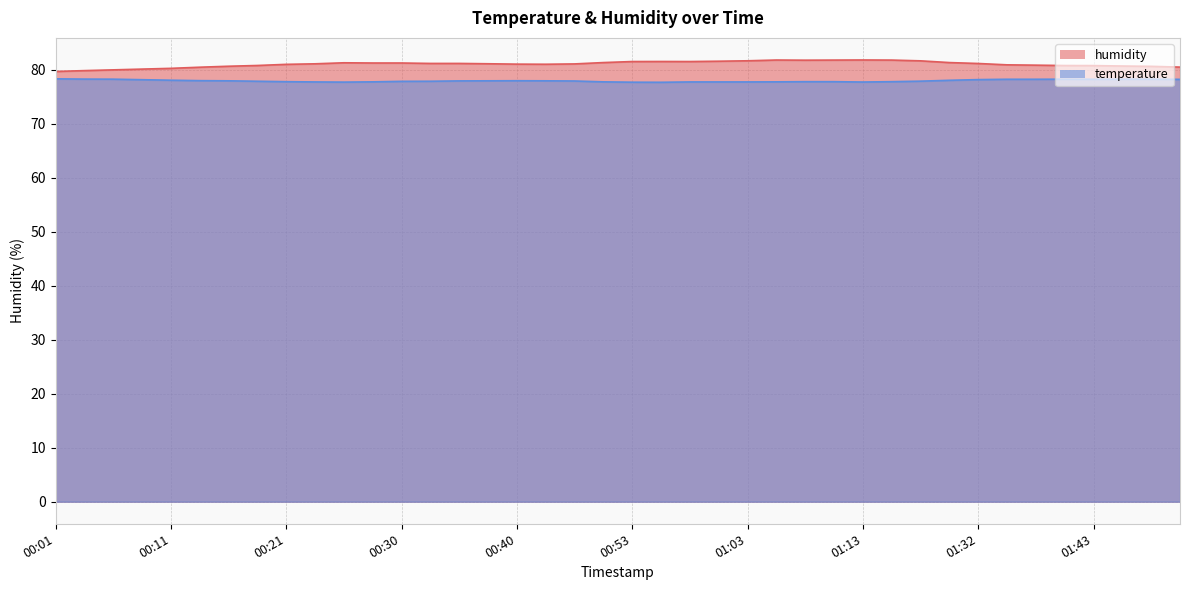

Does the chart display data point markers on the line(s)?

No